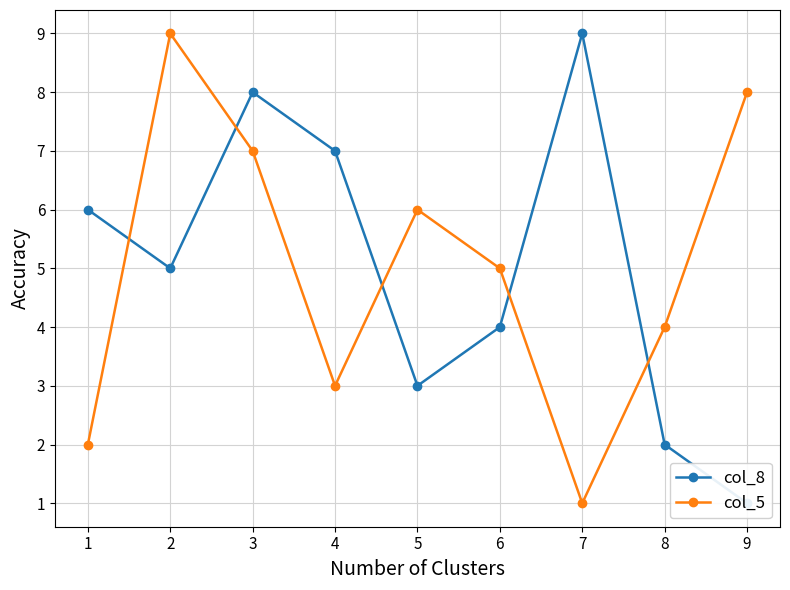

Which series has the largest range (max minus min)?

col_8